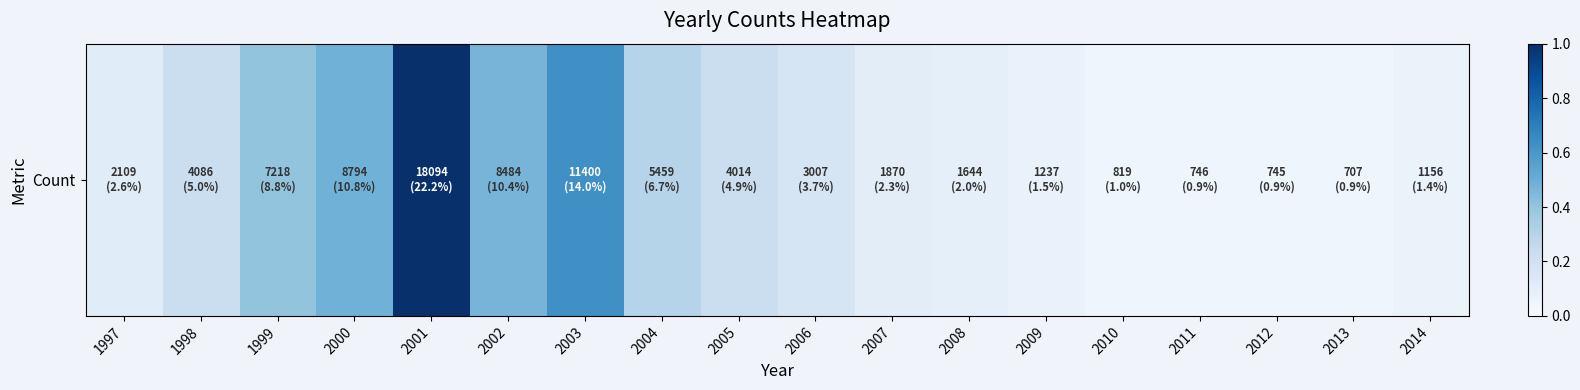

How many categories are shown in the chart?

18